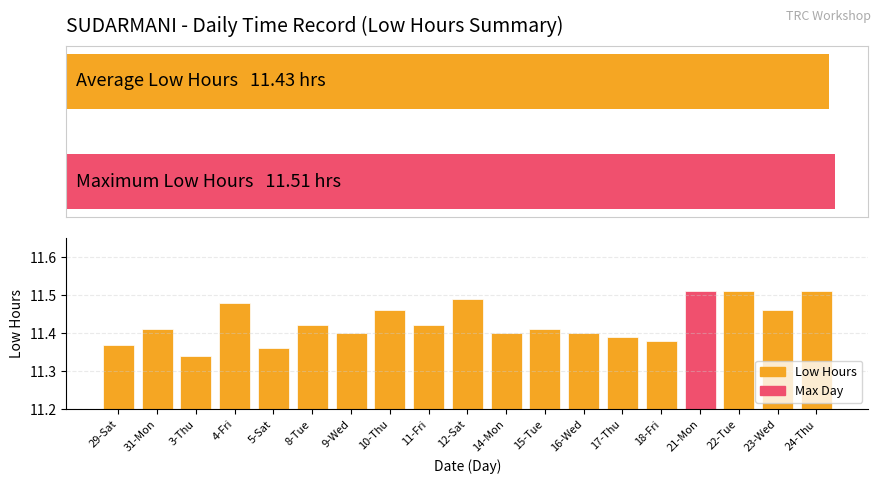

What is the value of the 18th bar from the left?

11.5